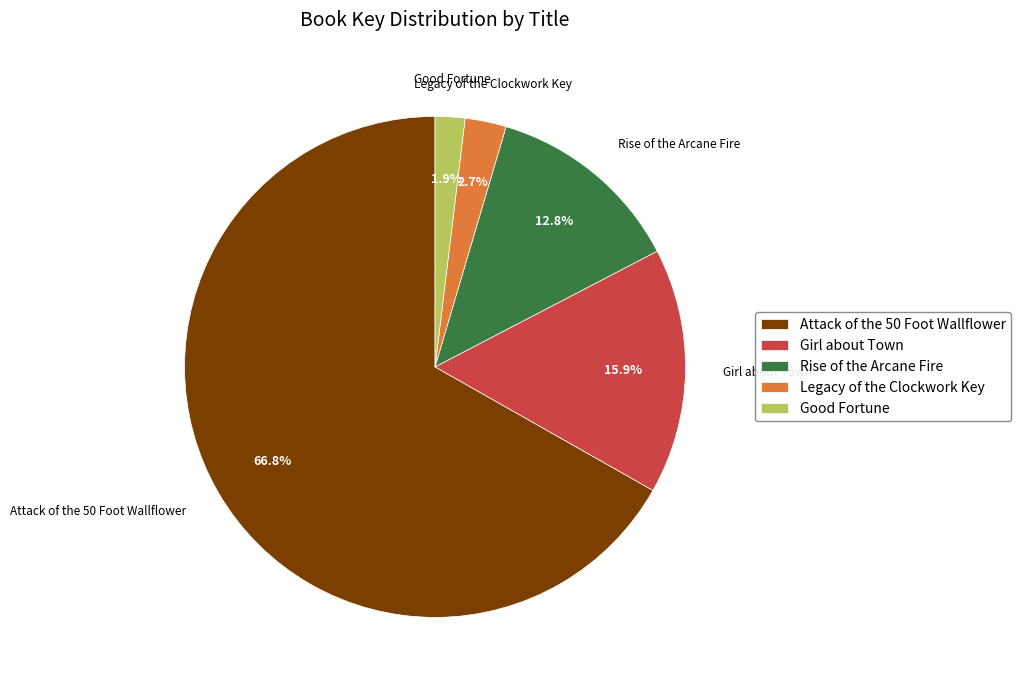

To the nearest percent, what is the difference between the Girl about Town and Attack of the 50 Foot Wallflower slice percentages?

51%